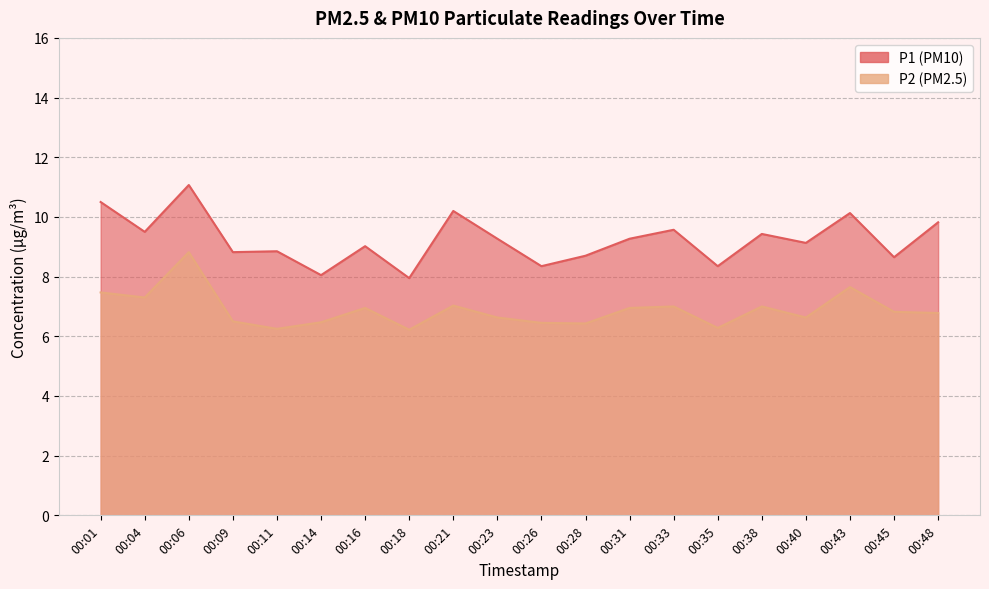

At how many categories does at least one series exceed 6?

20